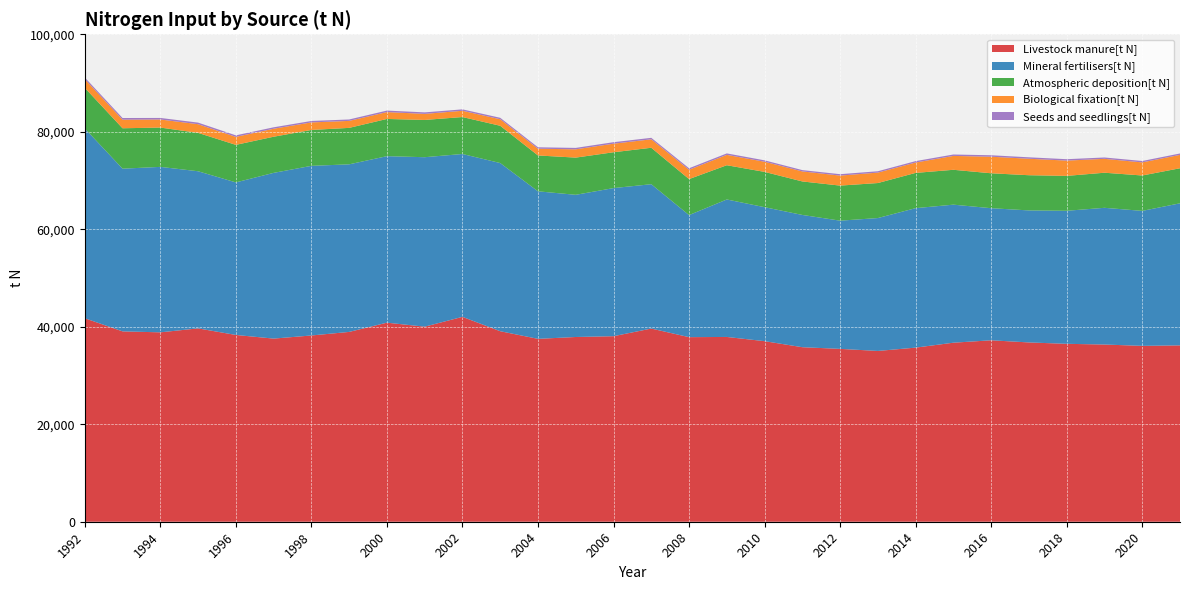

Reading right to left, extract all data points from this chart.

Livestock manure[t N]: 36181.4	36079.7	36354.0	36499.5	36782.4	37223.4	36729.3	35719.9	35037.3	35464.1	35804.0	37044.3	37908.6	37867.1	39630.6	38063.2	37899.6	37520.5	39085.2	42030.2	40018.5	40836.4	38941.2	38209.3	37570.8	38317.8	39665.5	38855.6	39052.4	41745.8
Mineral fertilisers[t N]: 29143.0	27692.0	28048.0	27293.0	27084.0	27097.0	28319.0	28612.0	27263.0	26300.0	27134.0	27486.0	28202.0	25039.0	29613.0	30383.0	29169.0	30264.0	34501.0	33412.0	34765.0	34159.0	34380.0	34801.0	33999.0	31296.0	32235.0	33944.0	33376.0	38938.0
Atmospheric deposition[t N]: 7192.3	7260.9	7197.3	7159.4	7221.2	7165.1	7152.9	7233.3	7183.3	7194.8	6872.9	7239.8	7027.4	7386.4	7477.0	7354.8	7631.4	7357.8	7645.6	7581.9	7644.4	7634.4	7478.9	7363.8	7414.1	7702.1	7874.5	8063.8	8291.4	8338.1
Biological fixation[t N]: 2745.8	2684.9	2848.1	3135.2	3378.7	3397.6	2846.4	2127.8	2141.9	2052.6	2056.1	2085.2	2123.1	1918.6	1733.8	1755.0	1700.8	1381.8	1339.3	1283.0	1241.8	1409.2	1432.5	1546.7	1638.4	1637.4	1778.1	1653.3	1763.6	1781.2
Seeds and seedlings[t N]: 285.5	288.0	280.0	287.4	295.2	300.2	290.7	289.3	277.2	287.2	269.9	285.5	302.2	306.4	304.9	306.5	290.7	294.2	297.0	293.5	310.8	308.5	291.5	298.8	294.9	311.2	326.4	322.2	339.4	338.5